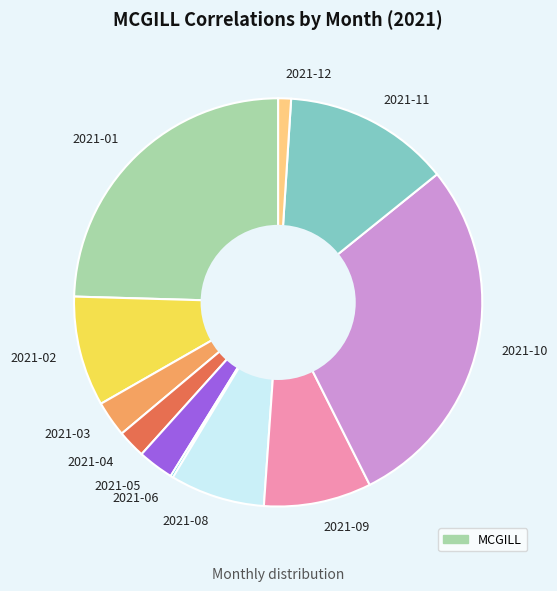

Is there any slice that represents more than half of the pie?

No